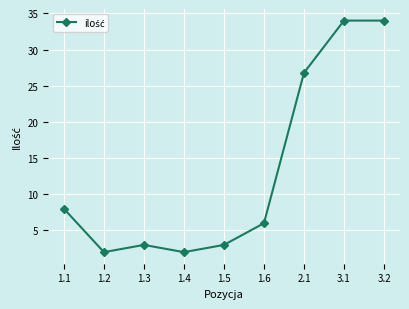

Is it true that the value at 2.1 is 14.6?

False